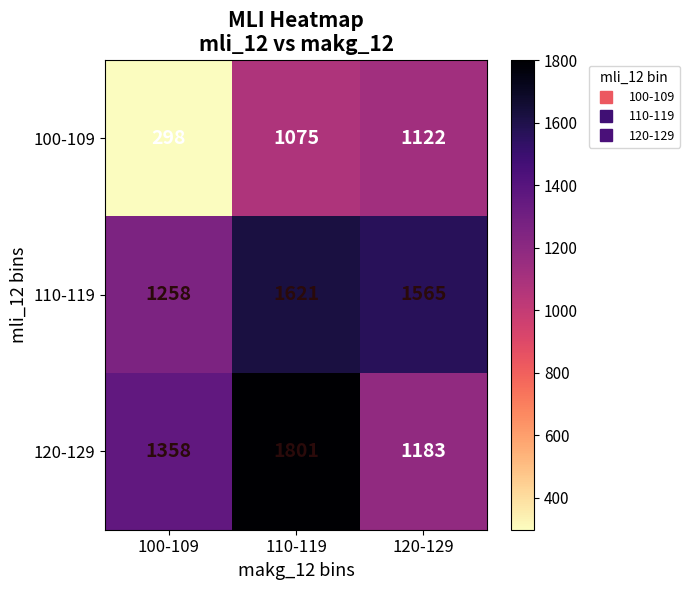

What is the minimum value shown in the chart?

298